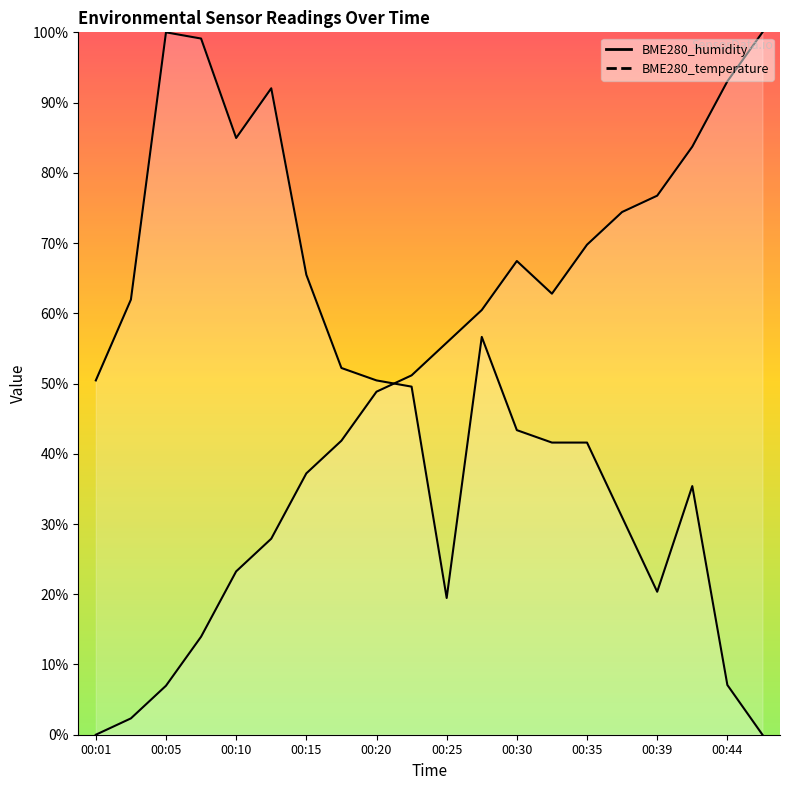

What is the spread (max minus min) of values at 00:25?

36.3